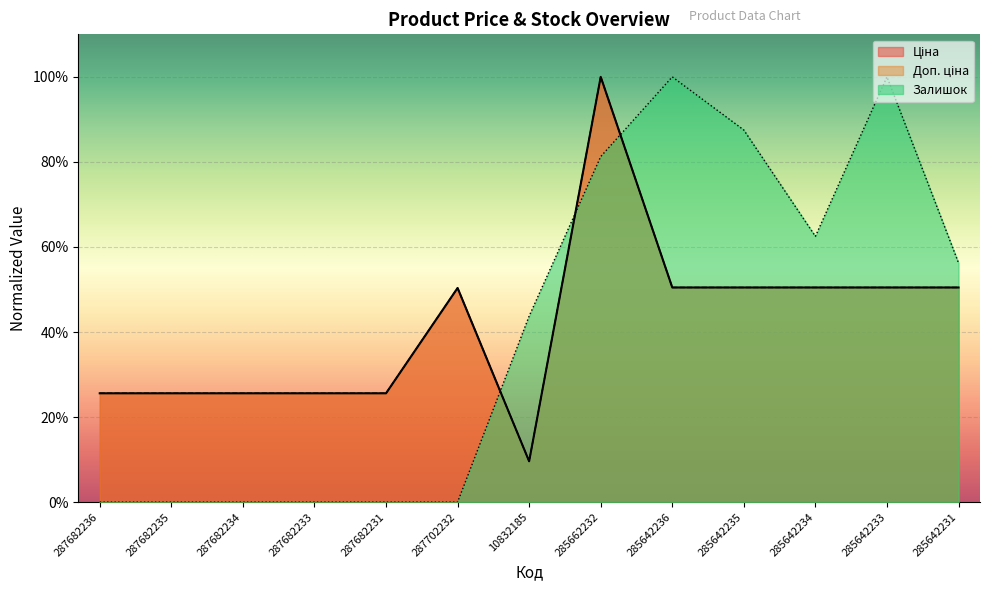

The Ціна series shows 0.3 at 287682233. True or false?

True